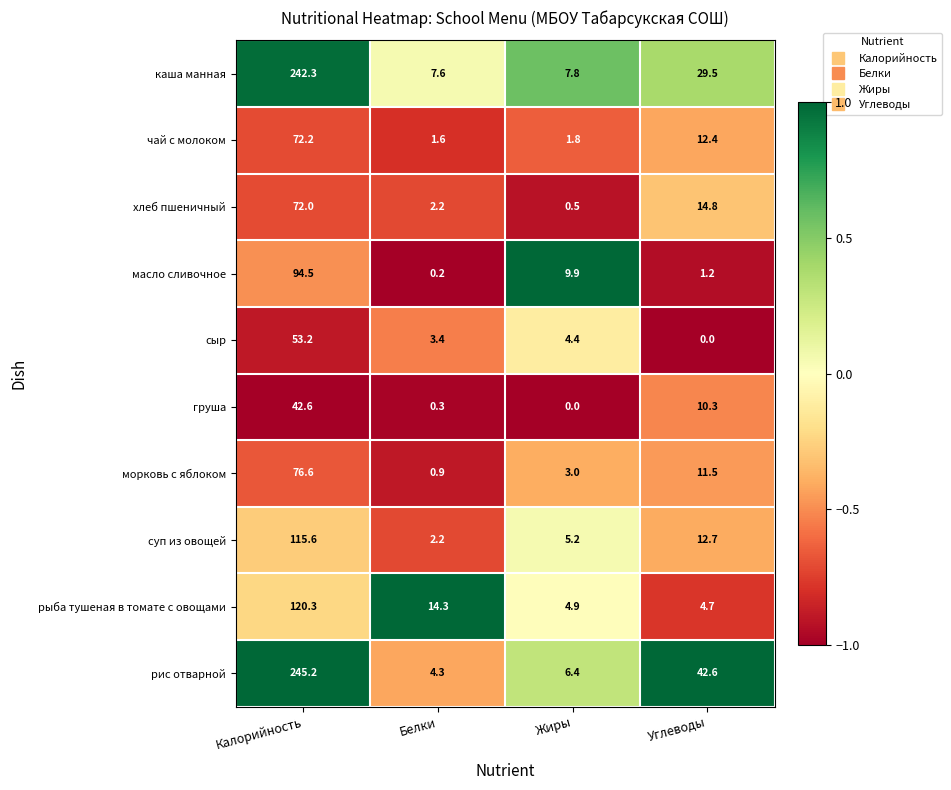

What is the difference between the maximum and minimum values in the сыр series?

53.2